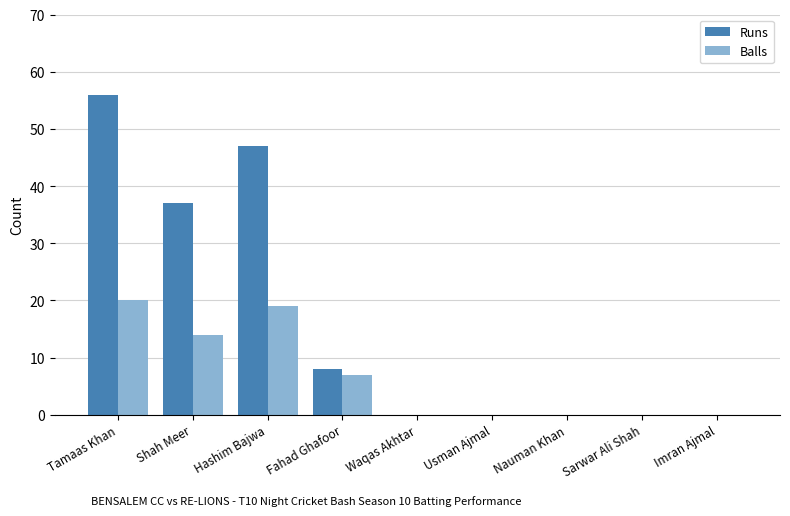

How many groups of bars are there?

9